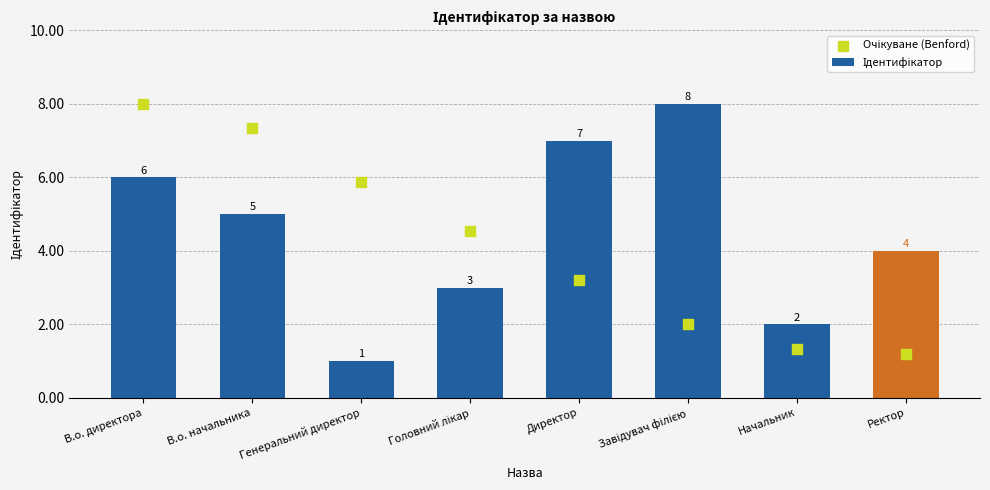

Which series contains the highest Y value?

Ідентифікатор